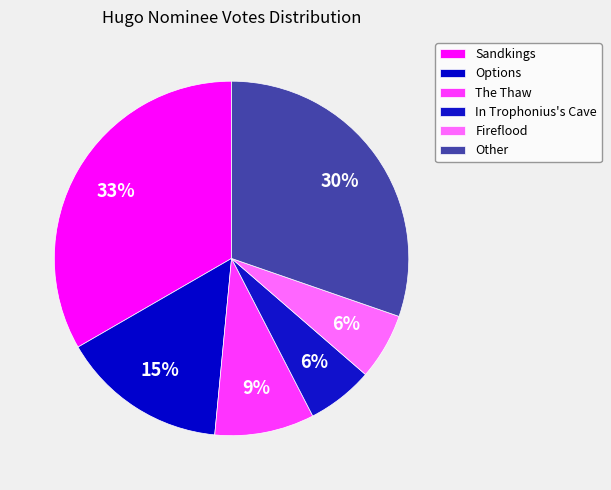

Is it true that In Trophonius's Cave is 16% of the pie?

False